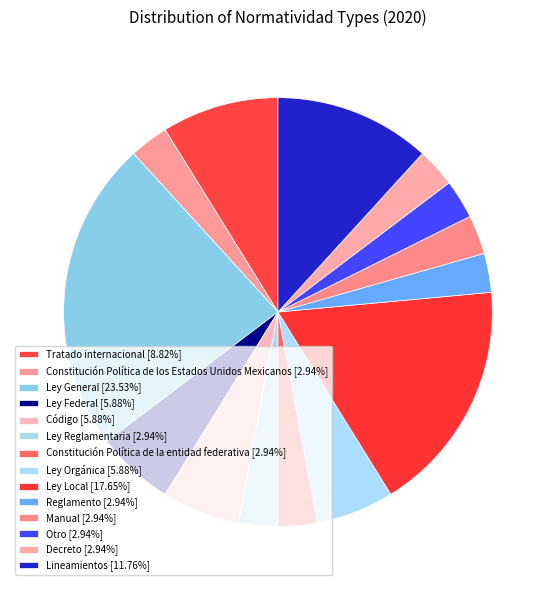

To the nearest percent, what is the difference between the largest and smallest slice percentages?

21%